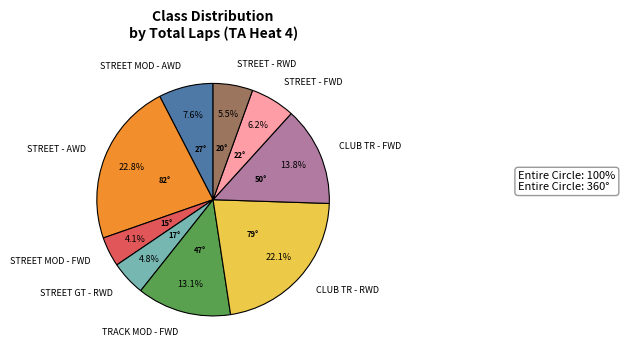

Which slice is the smallest?

STREET MOD - FWD